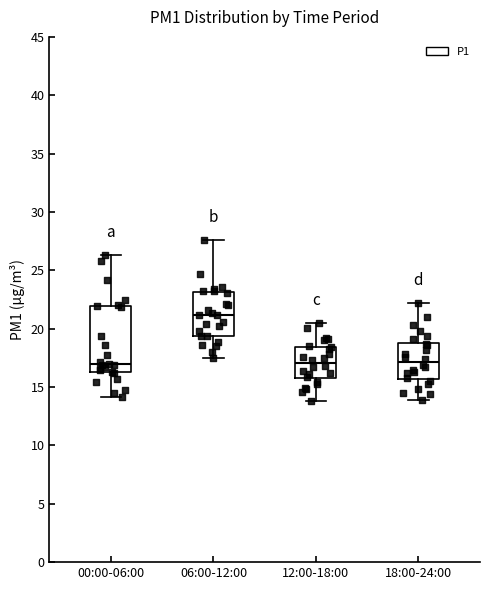

Reading left to right, read every box against the y-axis: the position of its median line, the range the box covers, and the ends of its whiskers. The values are not printed on the chart, so give them approximately, as read against the axis.

00:00-06:00: median 17.0, box 16.5 to 22.0, whiskers 14.0 to 26.5
06:00-12:00: median 21.0, box 19.5 to 23.0, whiskers 17.5 to 27.5
12:00-18:00: median 17.0, box 16.0 to 18.5, whiskers 14.0 to 20.5
18:00-24:00: median 17.0, box 15.5 to 19.0, whiskers 14.0 to 22.0